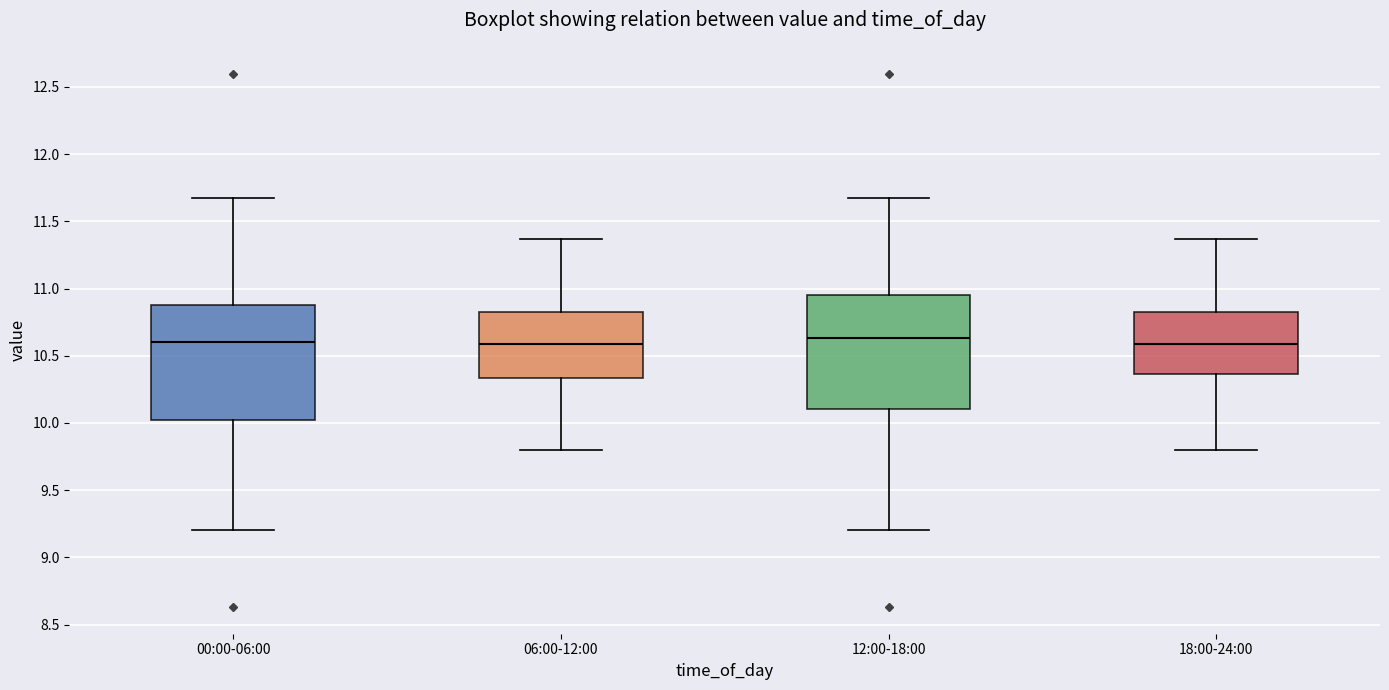

Reading left to right, read every box against the y-axis: the position of its median line, the range the box covers, and the ends of its whiskers. The values are not printed on the chart, so give them approximately, as read against the axis.

00:00-06:00: median 10.60, box 10.00 to 10.90, whiskers 9.20 to 11.65
06:00-12:00: median 10.60, box 10.35 to 10.85, whiskers 9.80 to 11.35
12:00-18:00: median 10.65, box 10.10 to 10.95, whiskers 9.20 to 11.65
18:00-24:00: median 10.60, box 10.35 to 10.85, whiskers 9.80 to 11.35